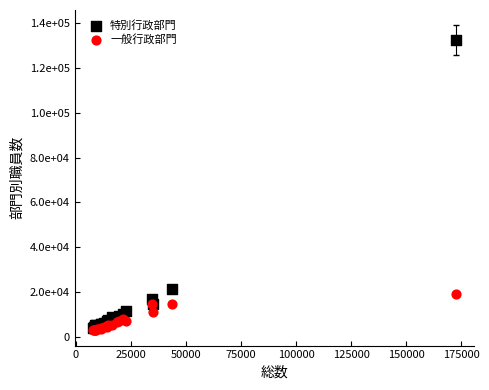

Which series has the widest spread of Y values?

特別行政部門